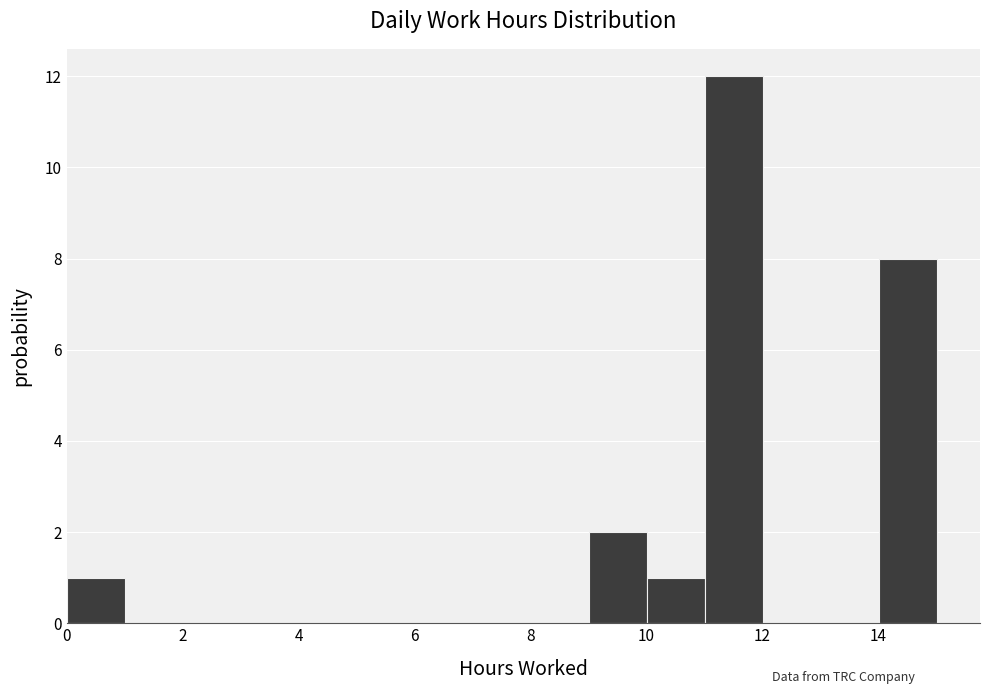

How tall is the bar that spans 9 to 10 on the x-axis? The values are not printed on the chart, so give them approximately, as read against the axis.

2